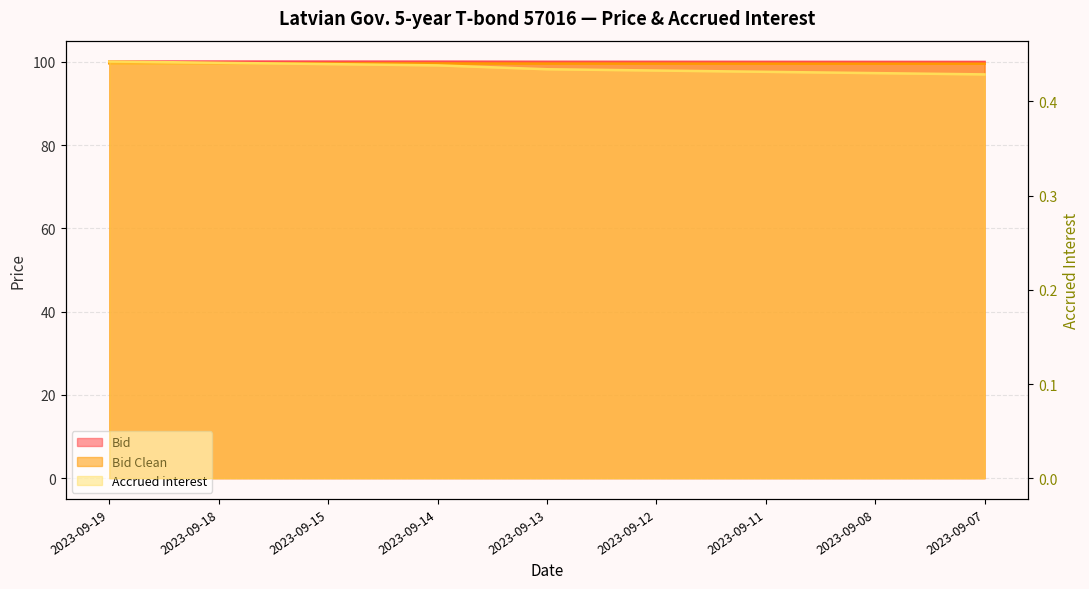

What is the value of the Bid Clean point at the 1st from the left?

99.6